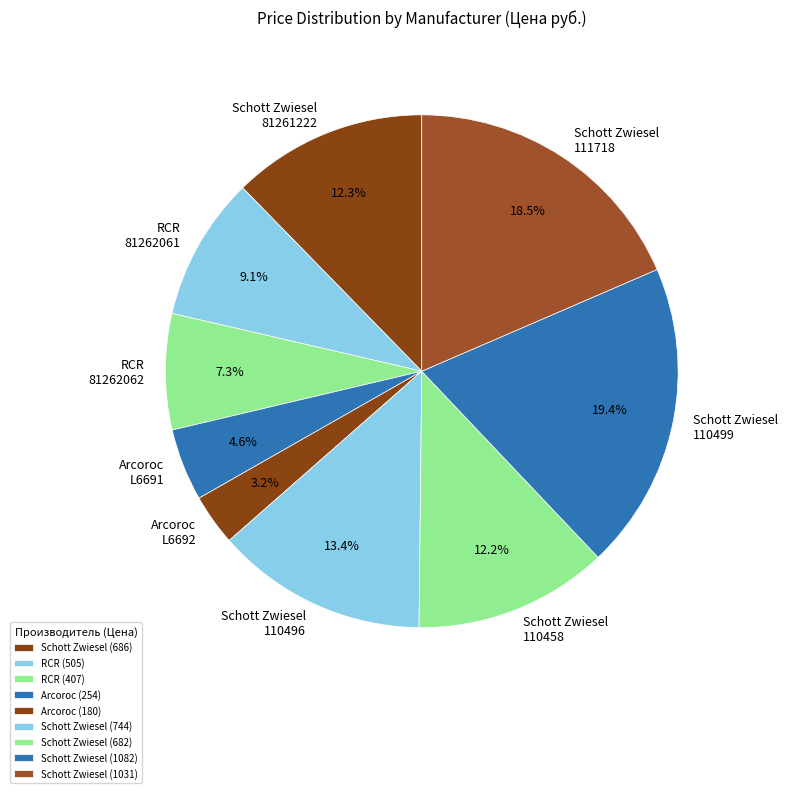

How many segments does this pie chart have?

9